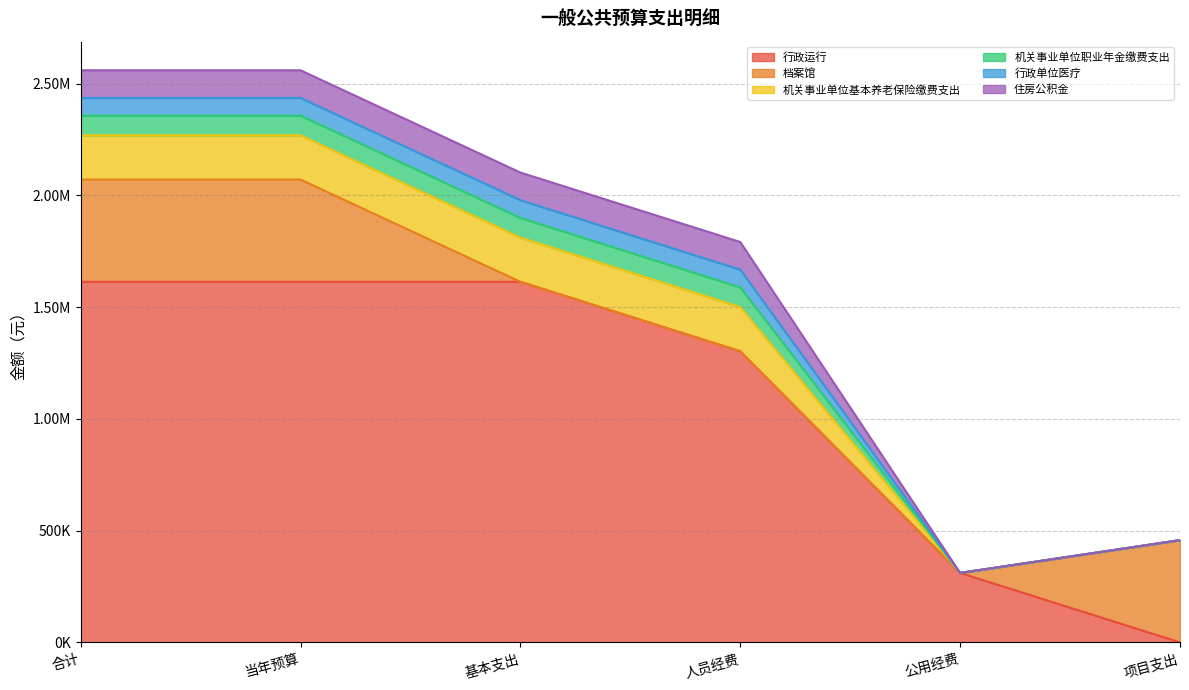

True or false: 行政单位医疗 and 机关事业单位职业年金缴费支出 cross at least once.

False